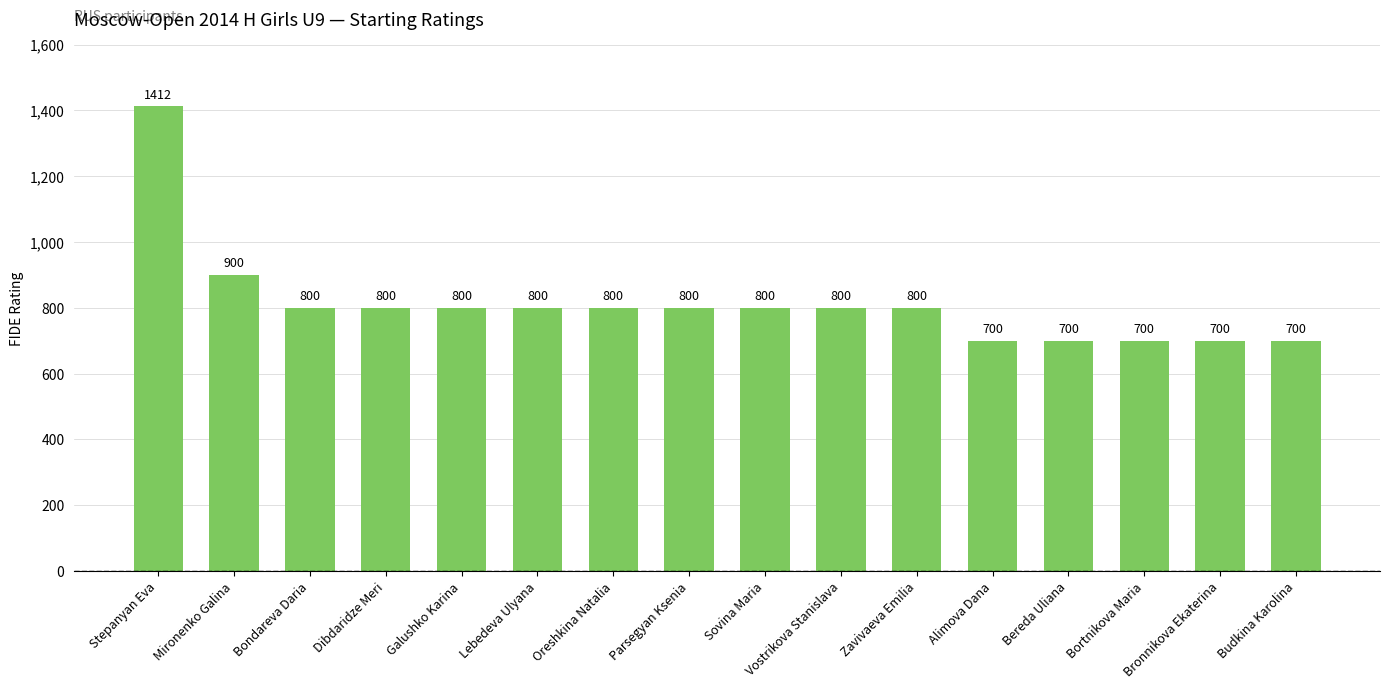

Count the values in the range 700 to 800.

14